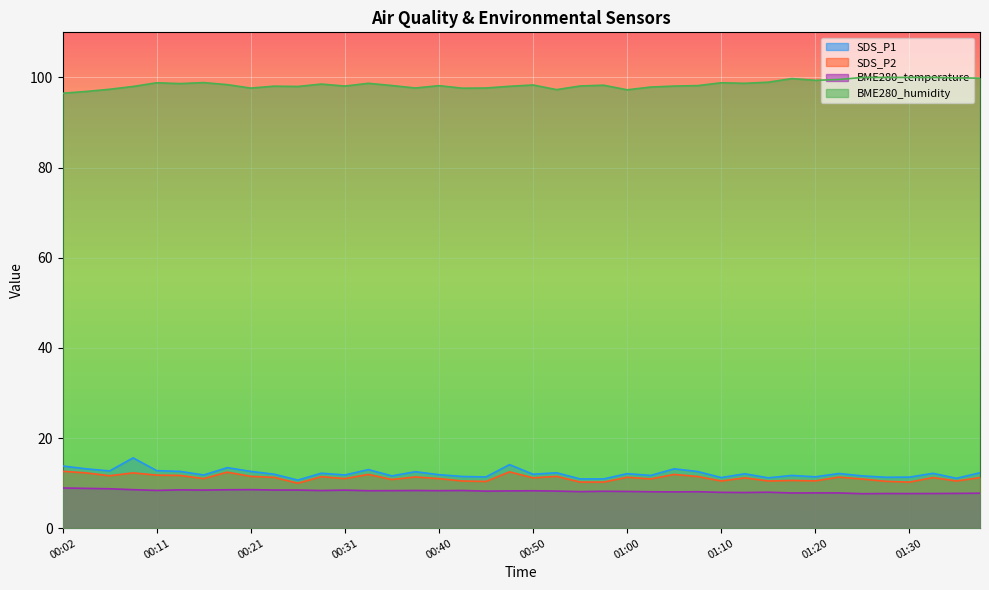

What is the sum of the SDS_P2 values at 01:35 and 01:12?

21.6